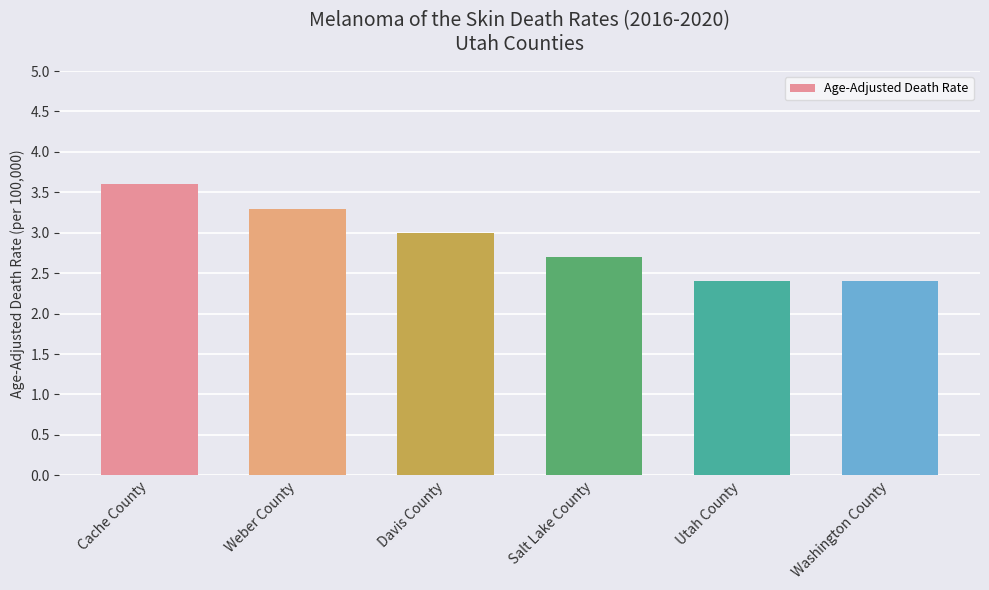

Where does the data first go above 3?

Cache County